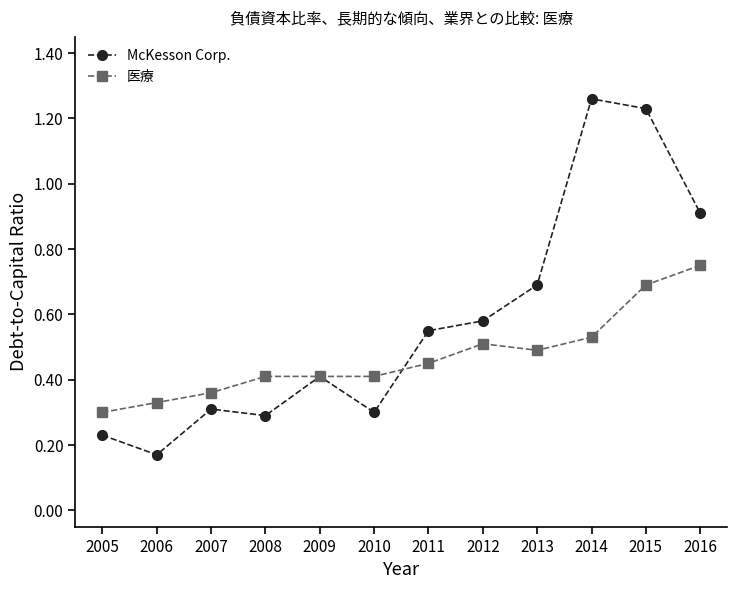

What is the difference between the McKesson Corp. values at 2007 and 2009?

0.1